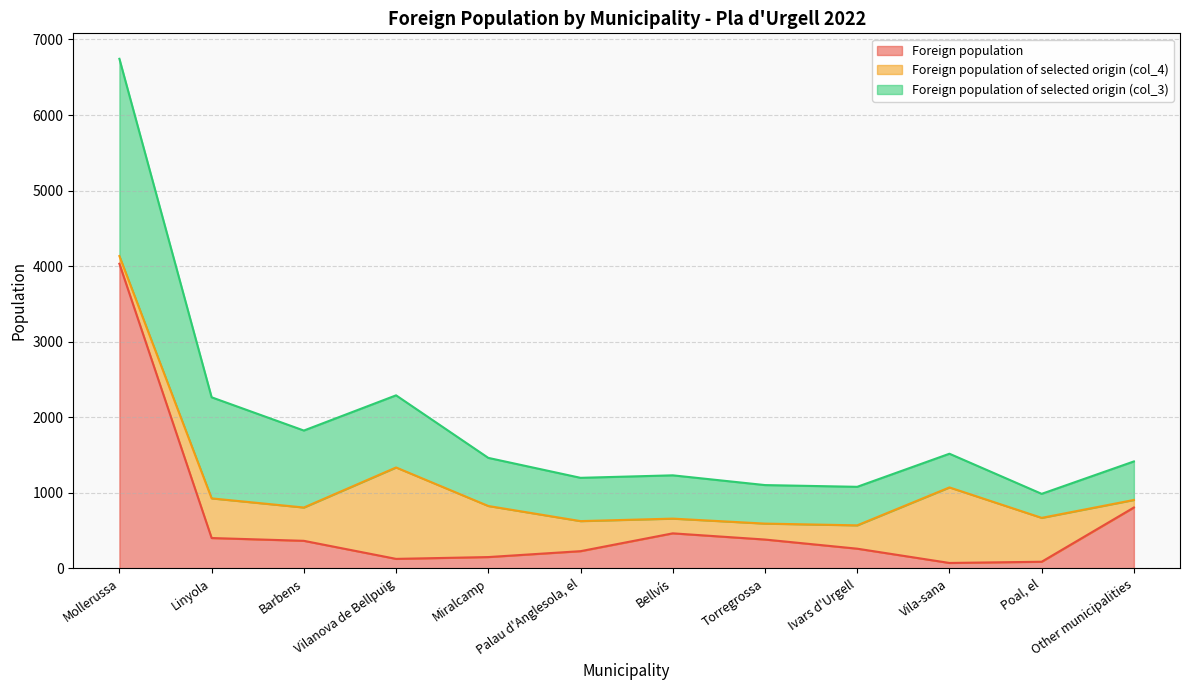

Reading left to right, extract all data points from this chart.

Foreign population: Mollerussa=4031	Linyola=400	Barbens=363	Vilanova de Bellpuig=124	Miralcamp=148	Palau d'Anglesola, el=226	Bellvís=462	Torregrossa=380	Ivars d'Urgell=259	Vila-sana=70	Poal, el=86	Other municipalities=804
Foreign population of selected origin (col_4): Mollerussa=102	Linyola=525	Barbens=441	Vilanova de Bellpuig=1210	Miralcamp=676	Palau d'Anglesola, el=398	Bellvís=195	Torregrossa=211	Ivars d'Urgell=309	Vila-sana=1000	Poal, el=581	Other municipalities=100
Foreign population of selected origin (col_3): Mollerussa=2611	Linyola=1338	Barbens=1019	Vilanova de Bellpuig=955	Miralcamp=637	Palau d'Anglesola, el=573	Bellvís=573	Torregrossa=510	Ivars d'Urgell=510	Vila-sana=446	Poal, el=318	Other municipalities=510